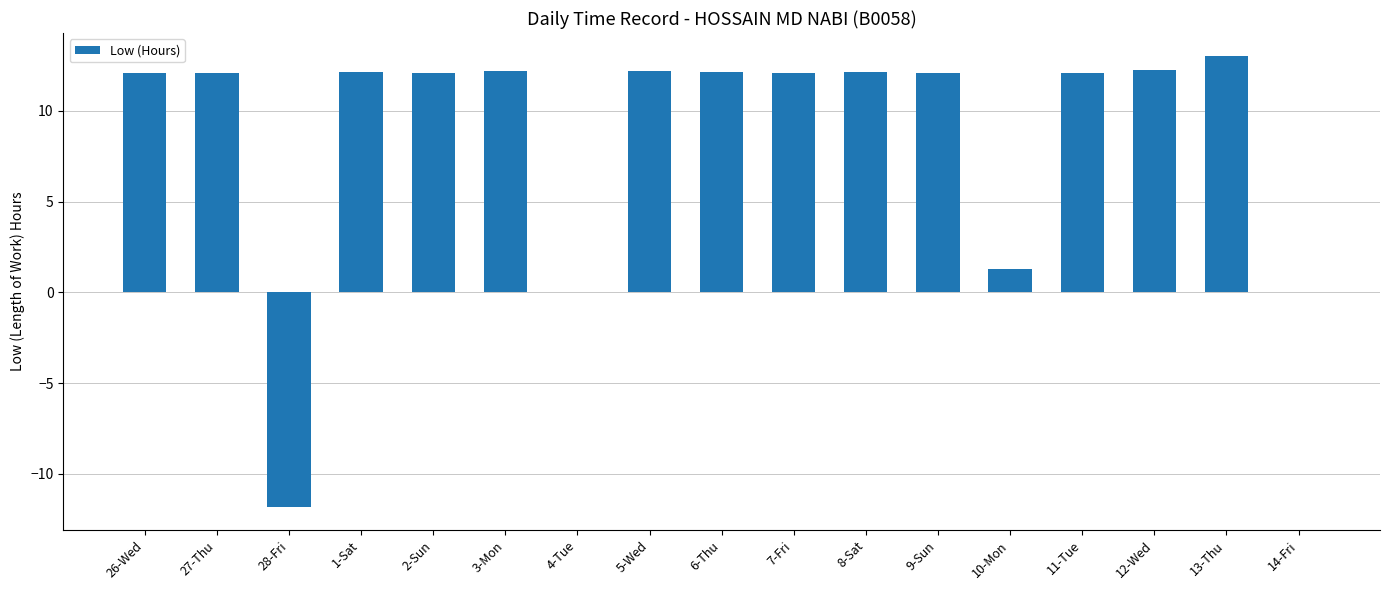

Are the bars horizontal?

No